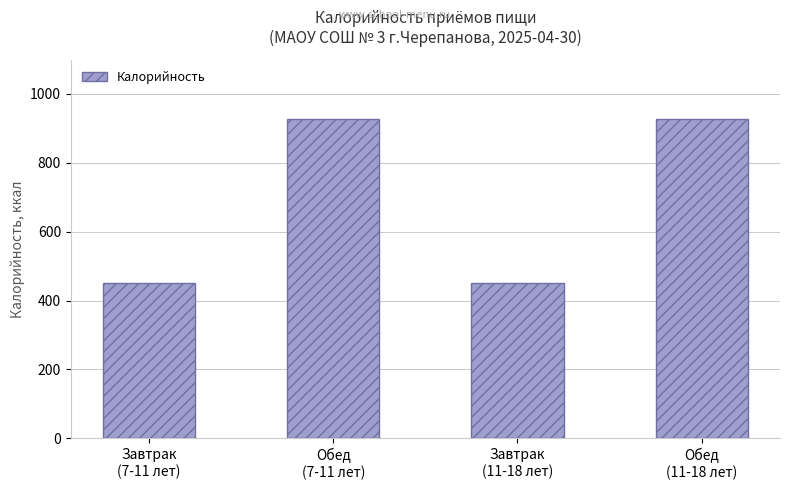

What is the difference between the maximum and minimum values?

478.1